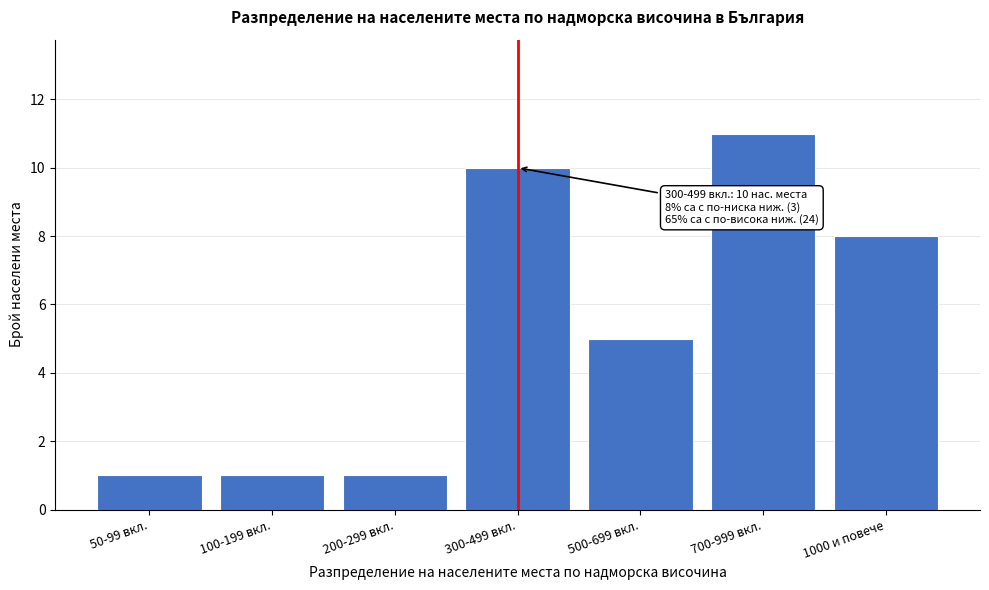

Reading left to right, list all the values displayed in this chart.

1	1	1	10	5	11	8